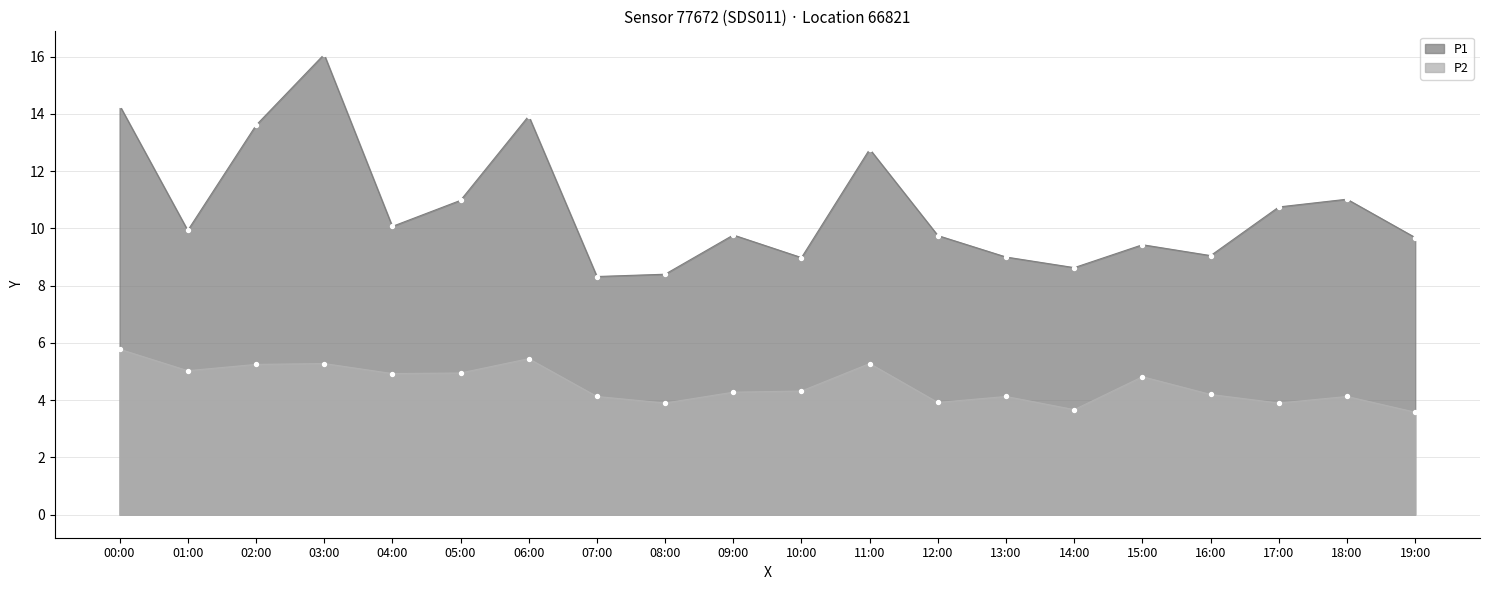

Is the value of P1 at 05:00 greater than the value of P2 at 13:00?

Yes